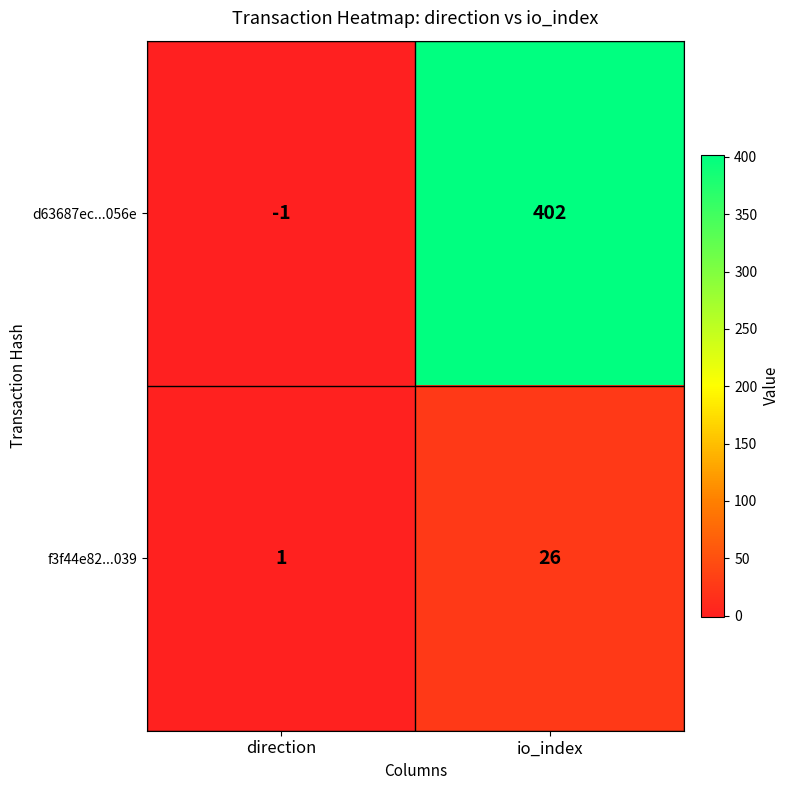

Rank the series at direction from highest to lowest value.

f3f44e82...039, d63687ec...056e